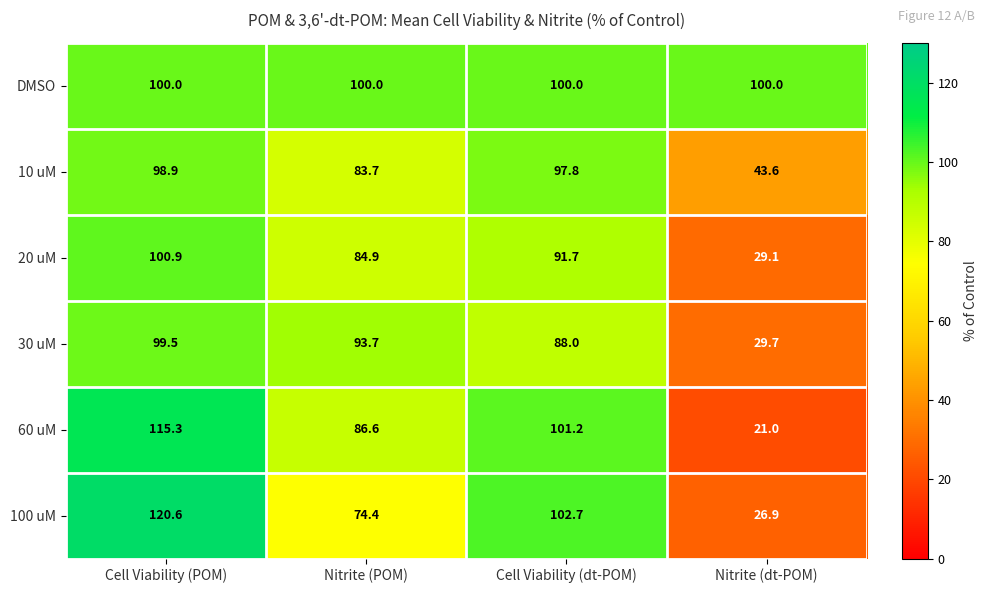

Reading right to left, what are all the values shown in this chart?

DMSO: 100.0	100.0	100.0	100.0
10 uM: 43.6	97.8	83.7	98.9
20 uM: 29.1	91.7	84.9	100.9
30 uM: 29.7	88.0	93.7	99.5
60 uM: 21.0	101.2	86.6	115.3
100 uM: 26.9	102.7	74.4	120.6